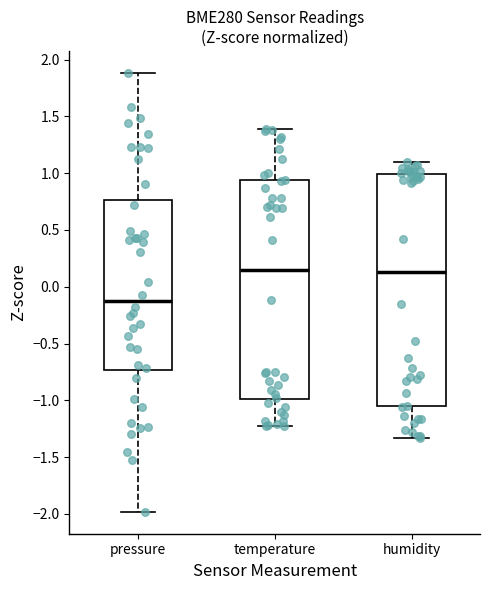

Comparing the boxes themselves (not the whiskers), which one is the tallest?

humidity